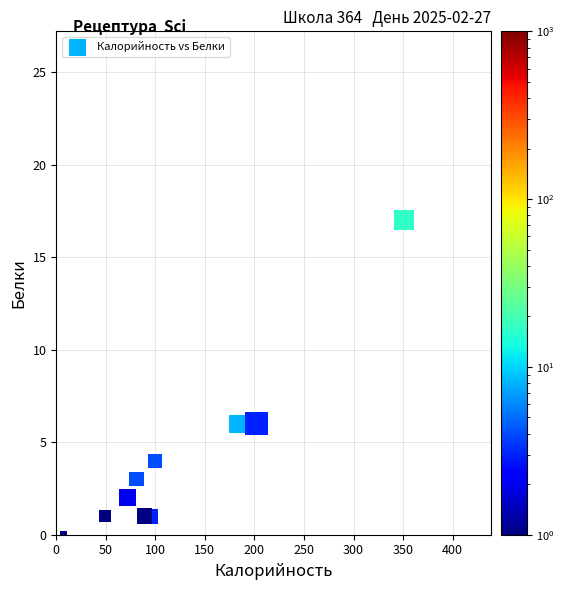

What is the average Y value?

4